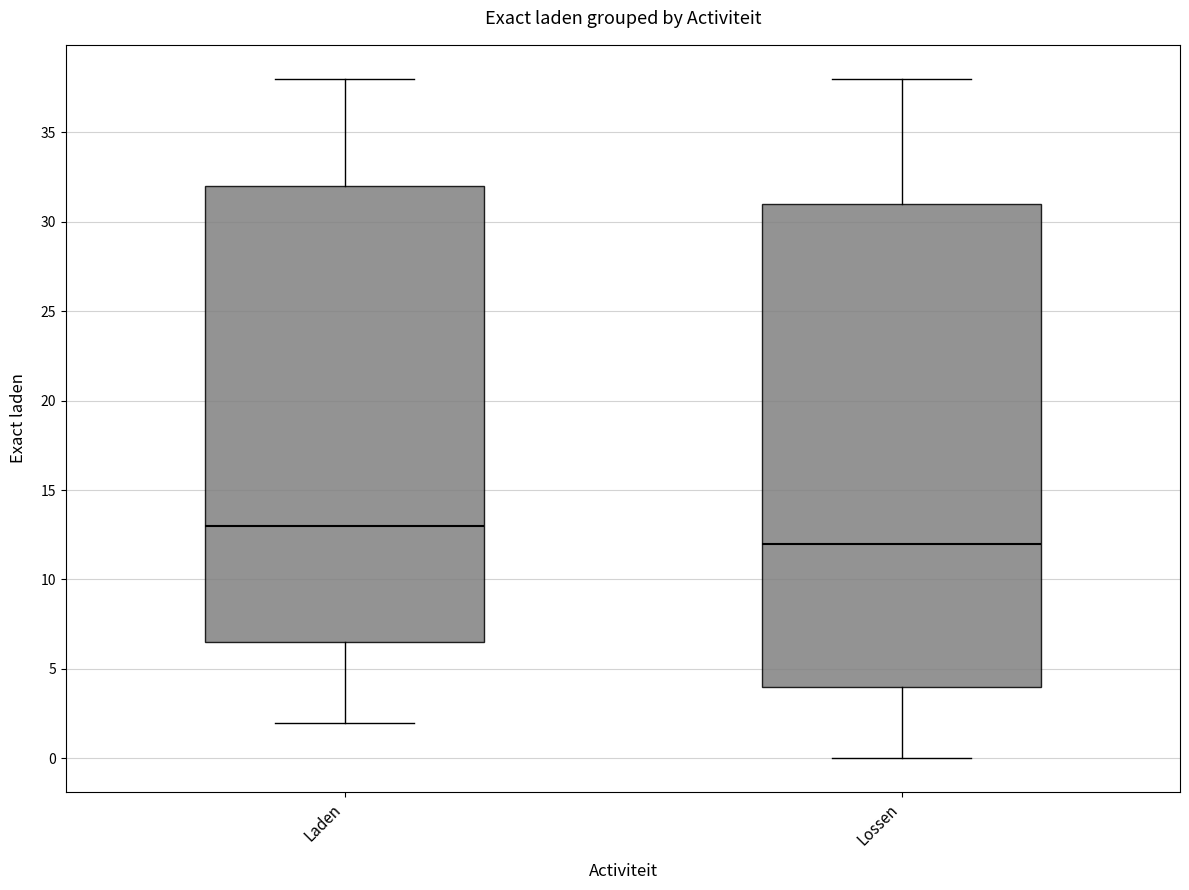

Which box has the highest median line?

Laden